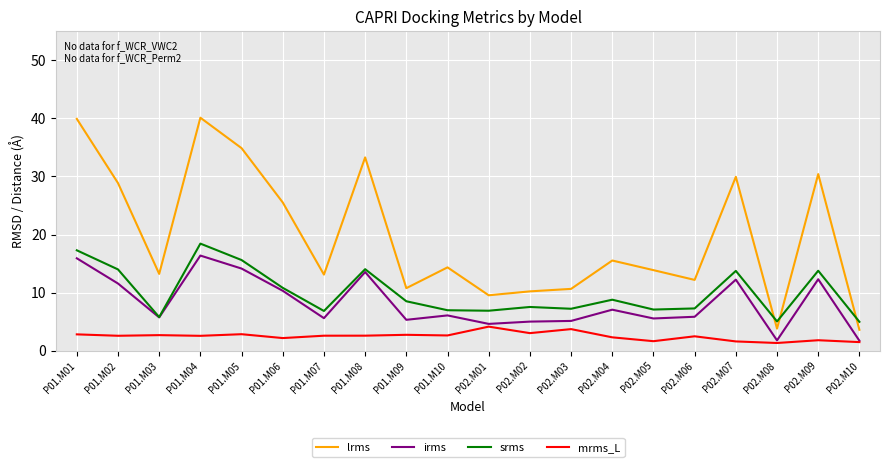

What is the total value across all series at P02.M02?

25.8